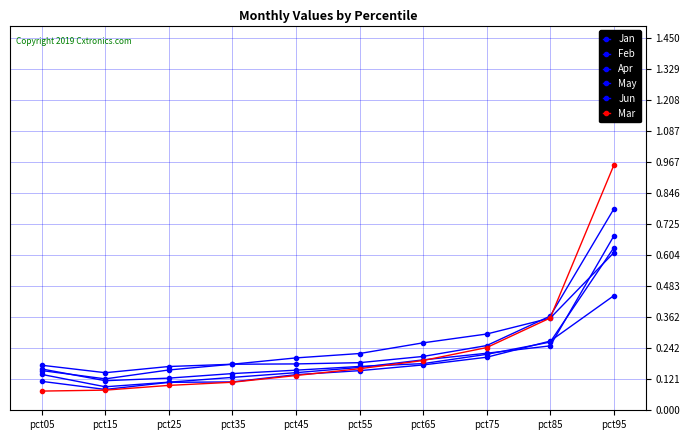

Is this an area chart (filled region under the line)?

No